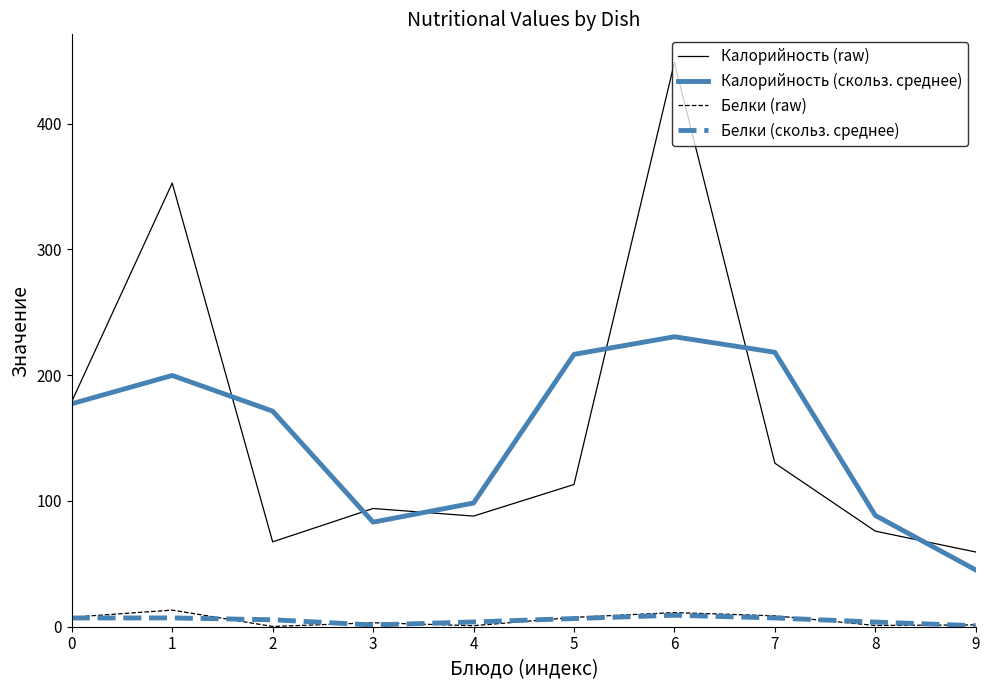

What is the maximum value for Калорийность (скольз. среднее)?

230.6